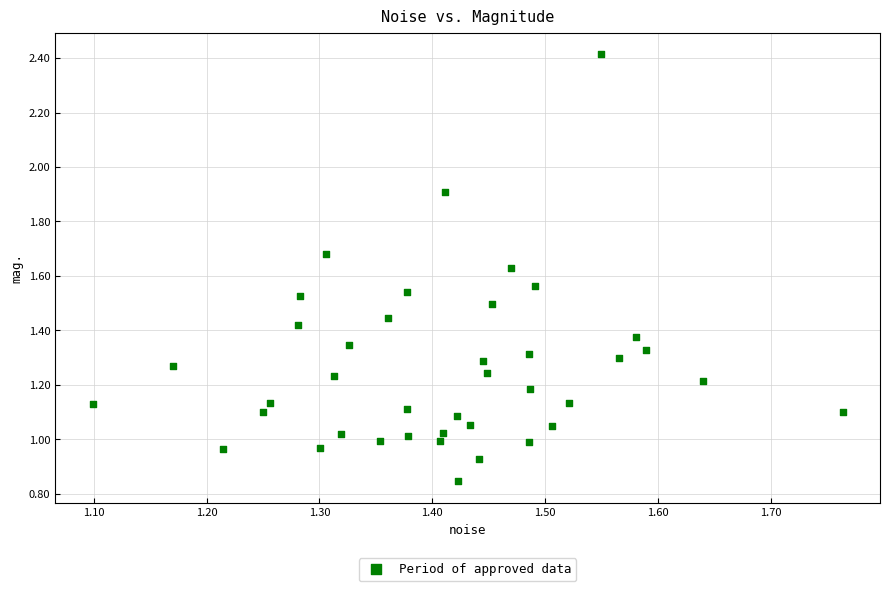

What is the range of X values (max minus min)?

0.7